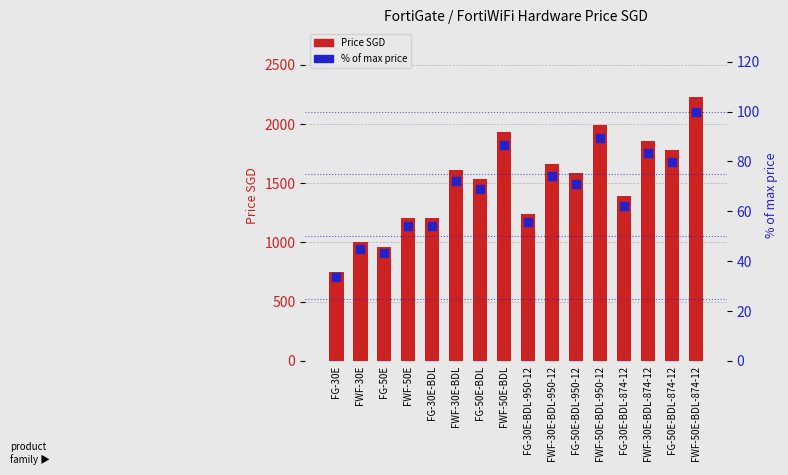

At how many categories does at least one series exceed 699?

16